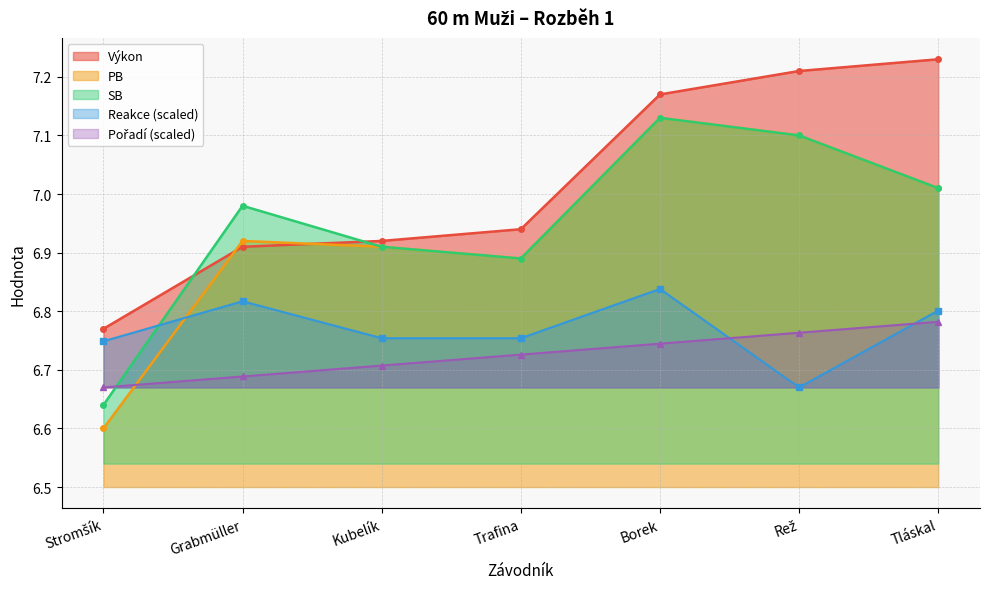

What is the label of the 5th point from the left?

Borek